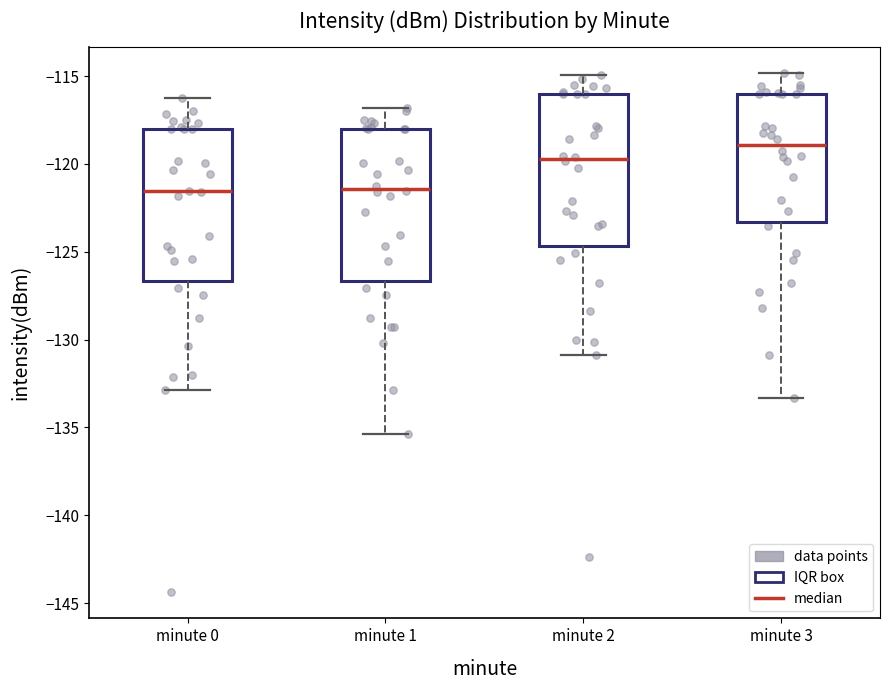

Reading left to right, transcribe this box plot: for each box, give where its median line is, the range the box spans, and where its two whiskers end, as read against the y-axis. The values are not printed on the chart, so give them approximately, as read against the axis.

minute 0: median -121.5, box -126.5 to -118.0, whiskers -133.0 to -116.0
minute 1: median -121.5, box -126.5 to -118.0, whiskers -135.5 to -117.0
minute 2: median -119.5, box -124.5 to -116.0, whiskers -131.0 to -115.0
minute 3: median -119.0, box -123.5 to -116.0, whiskers -133.5 to -115.0